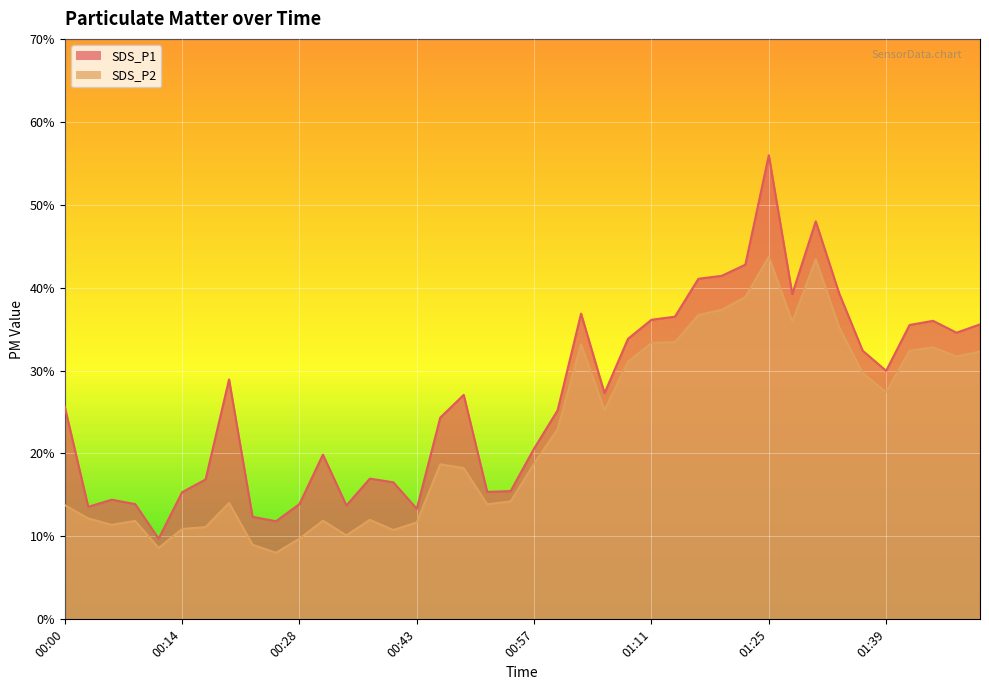

True or false: SDS_P1 has more than 2 interior local peaks.

True